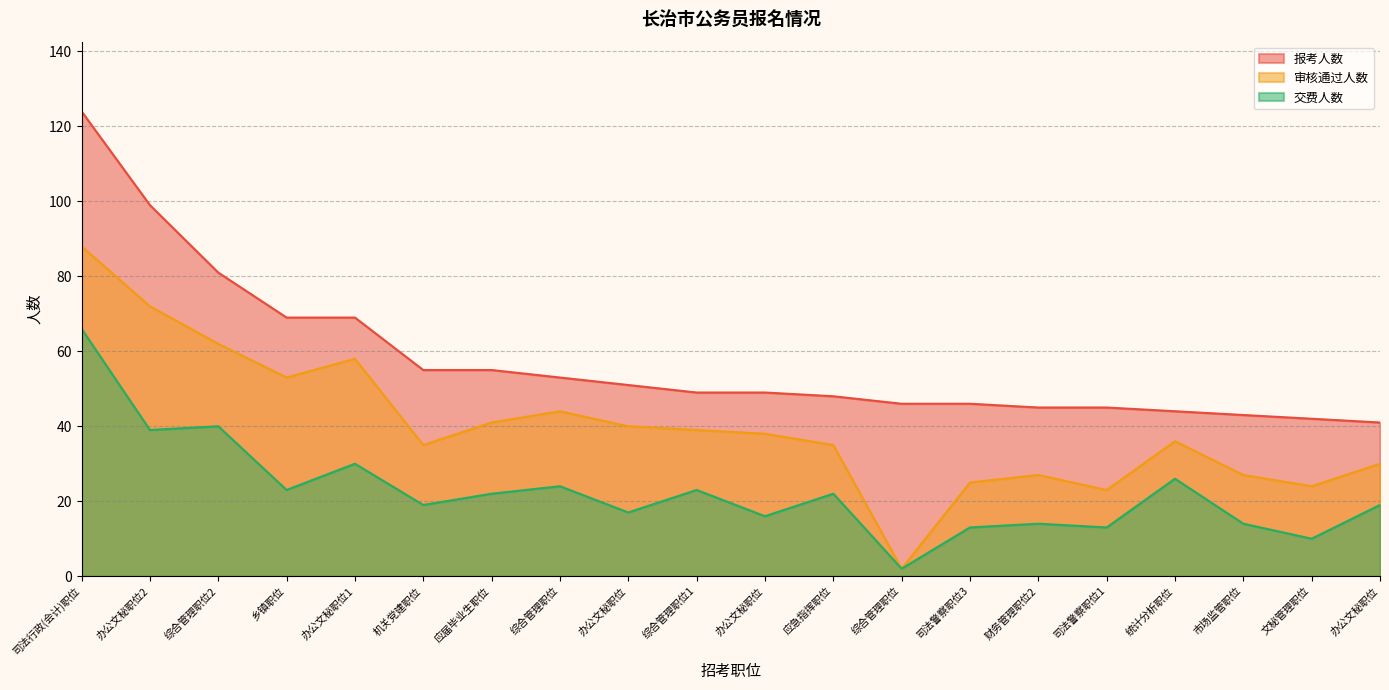

What is the label of the 2nd point from the right?

文秘管理职位